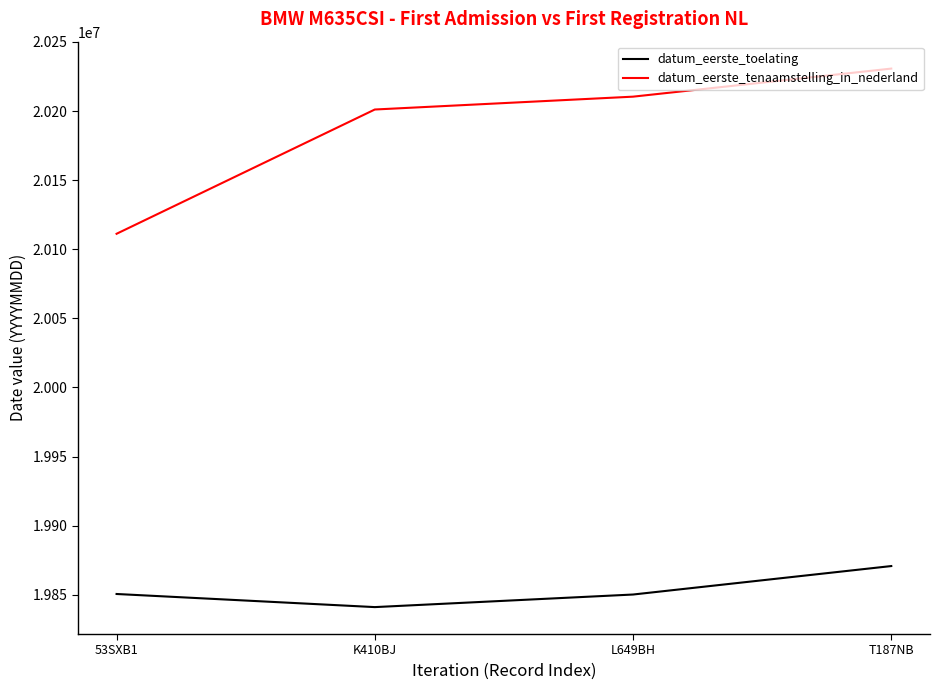

What are all the series names shown in the legend?

datum_eerste_toelating, datum_eerste_tenaamstelling_in_nederland